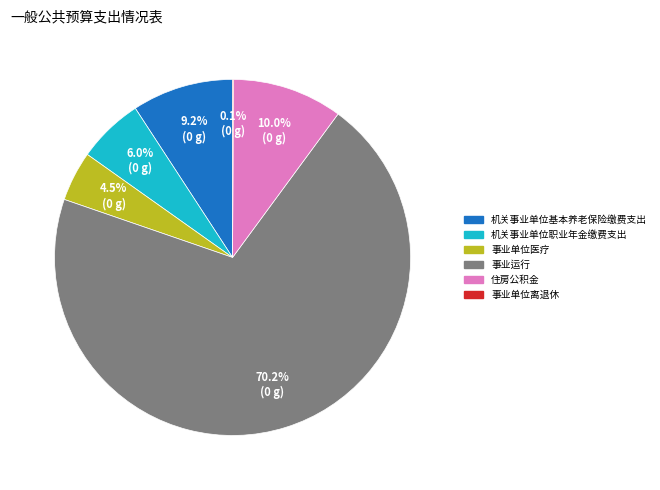

To the nearest percent, what is the average slice percentage?

17%